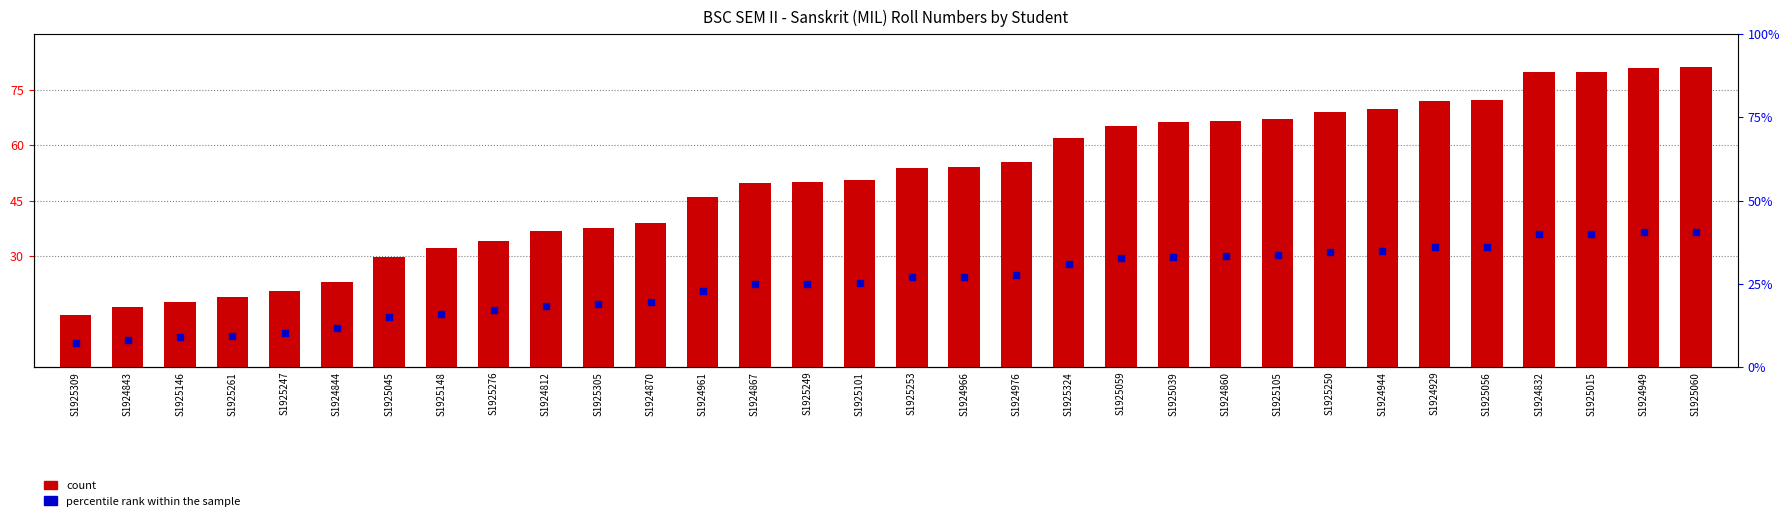

At which category is the sum across all series the highest?

S1925060